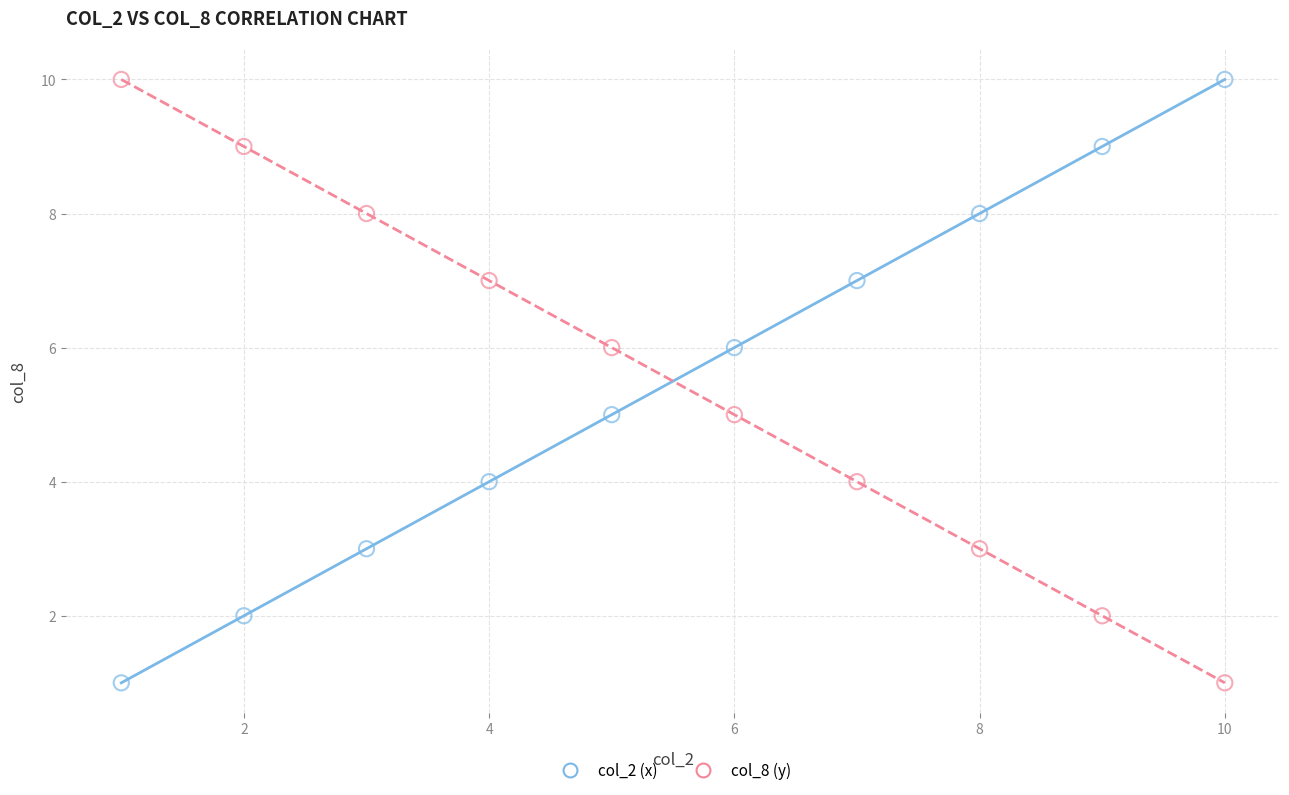

What are all the series names shown in the legend?

col_2 (x), col_8 (y)